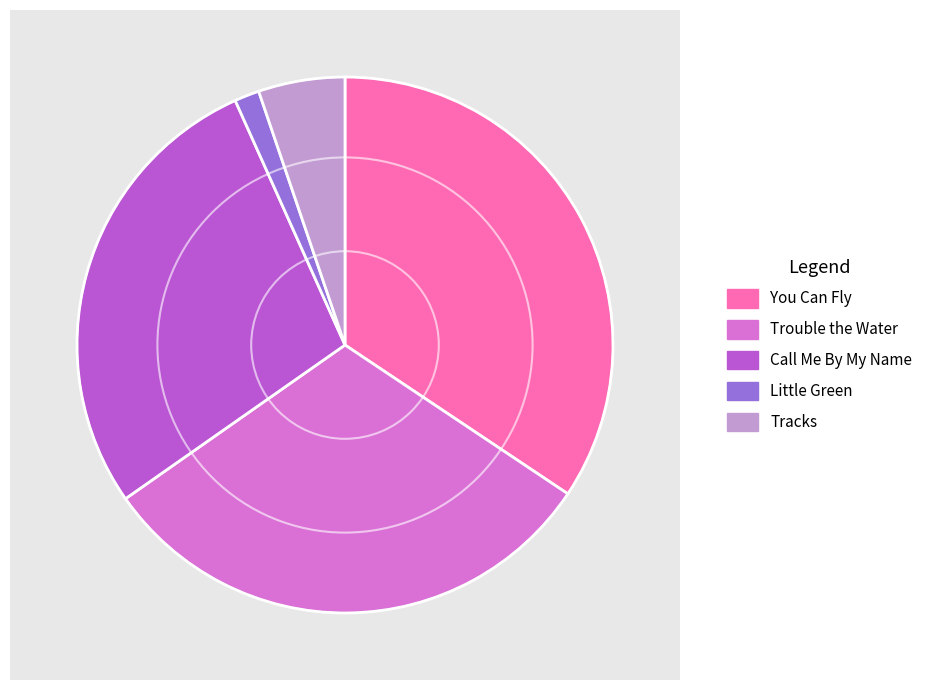

Which slice is the largest?

You Can Fly